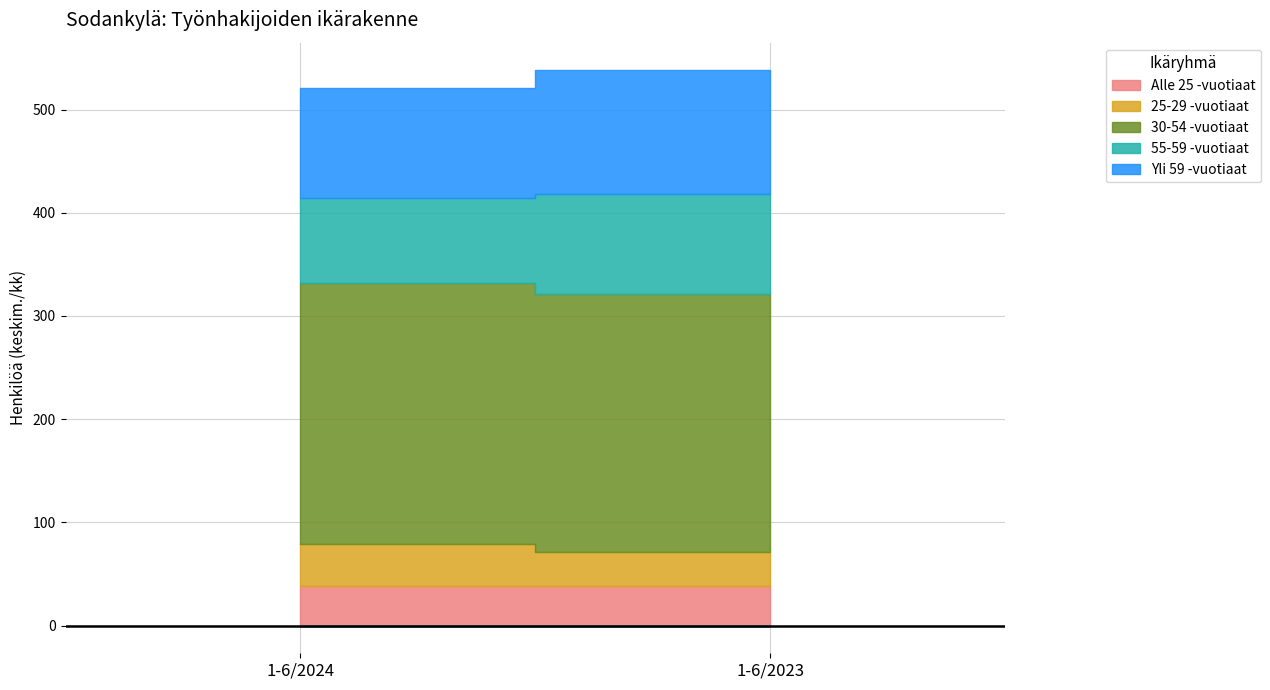

What is the maximum value for 25-29 -vuotiaat?

41